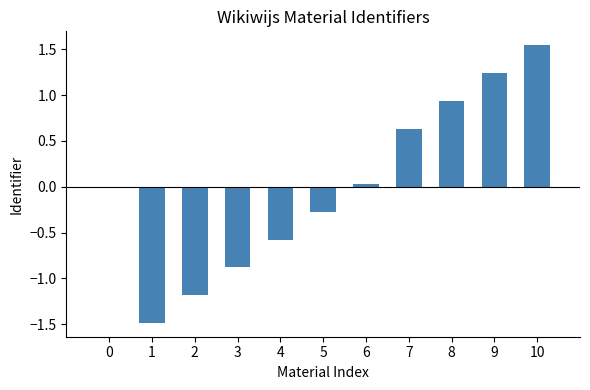

What is the sum of the values at 7 and 2?

-0.5